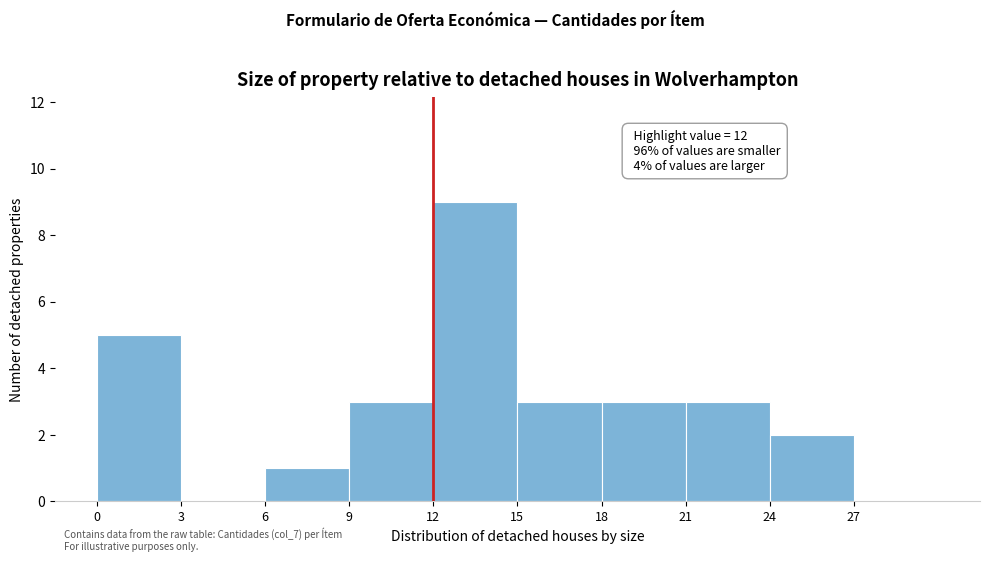

Over which range of the x-axis is the bar tallest?

12 to 15